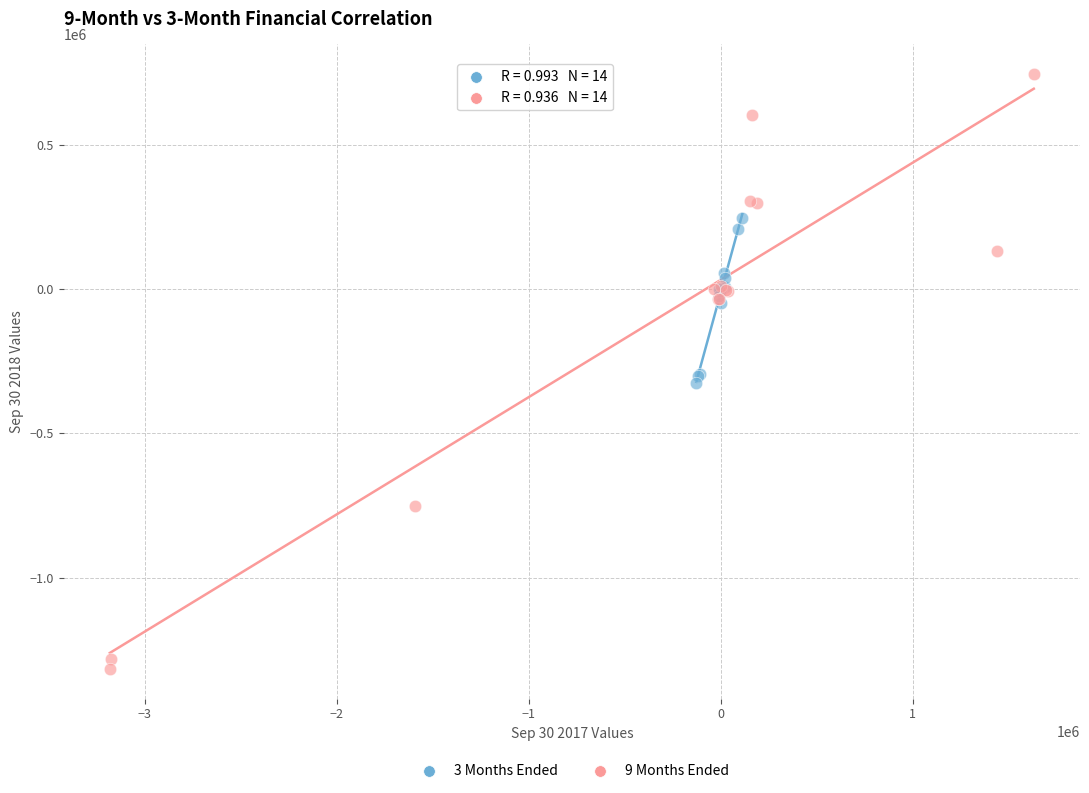

Which series reaches the maximum Y coordinate?

9 Months Ended